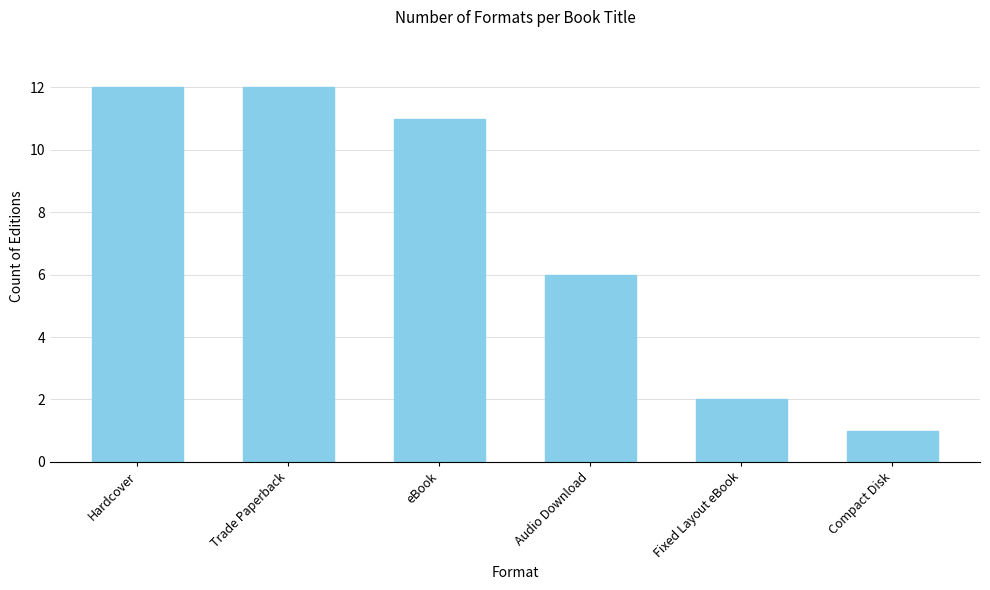

What is the difference between the maximum and minimum values?

11